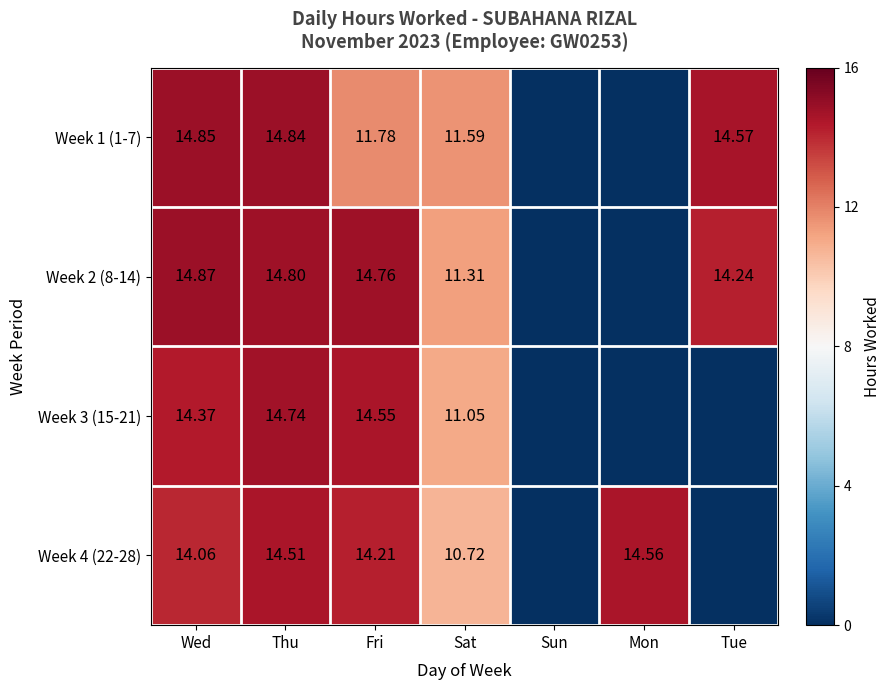

At Tue, list the series in order from largest to smallest.

Week 1 (1-7), Week 2 (8-14), Week 3 (15-21), Week 4 (22-28)